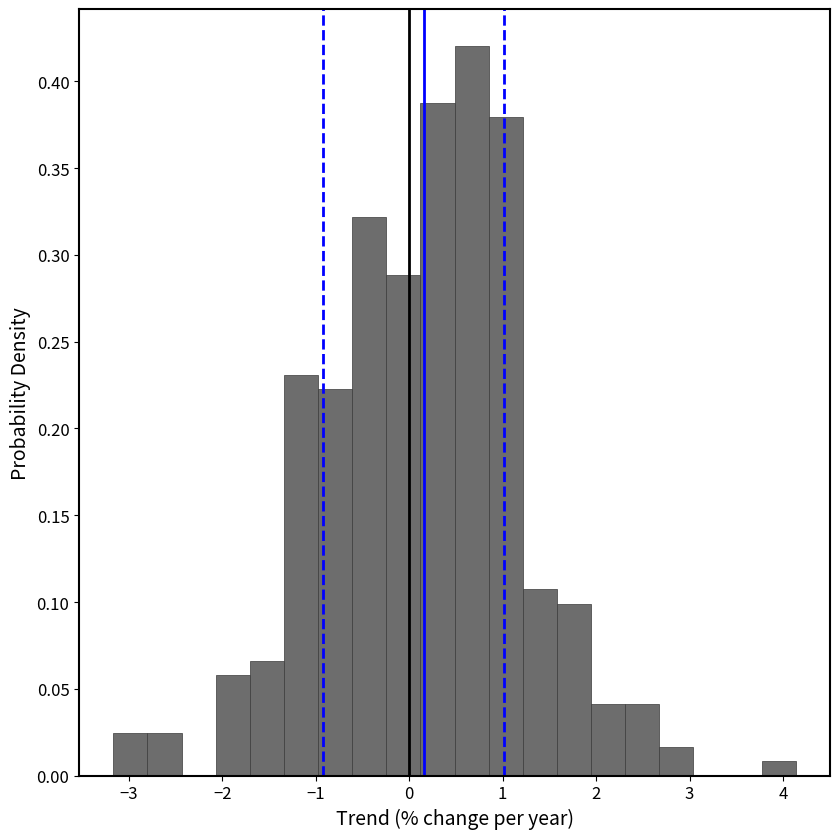

Read against the x-axis, roughly where is the centre of the tallest bar?

0.7